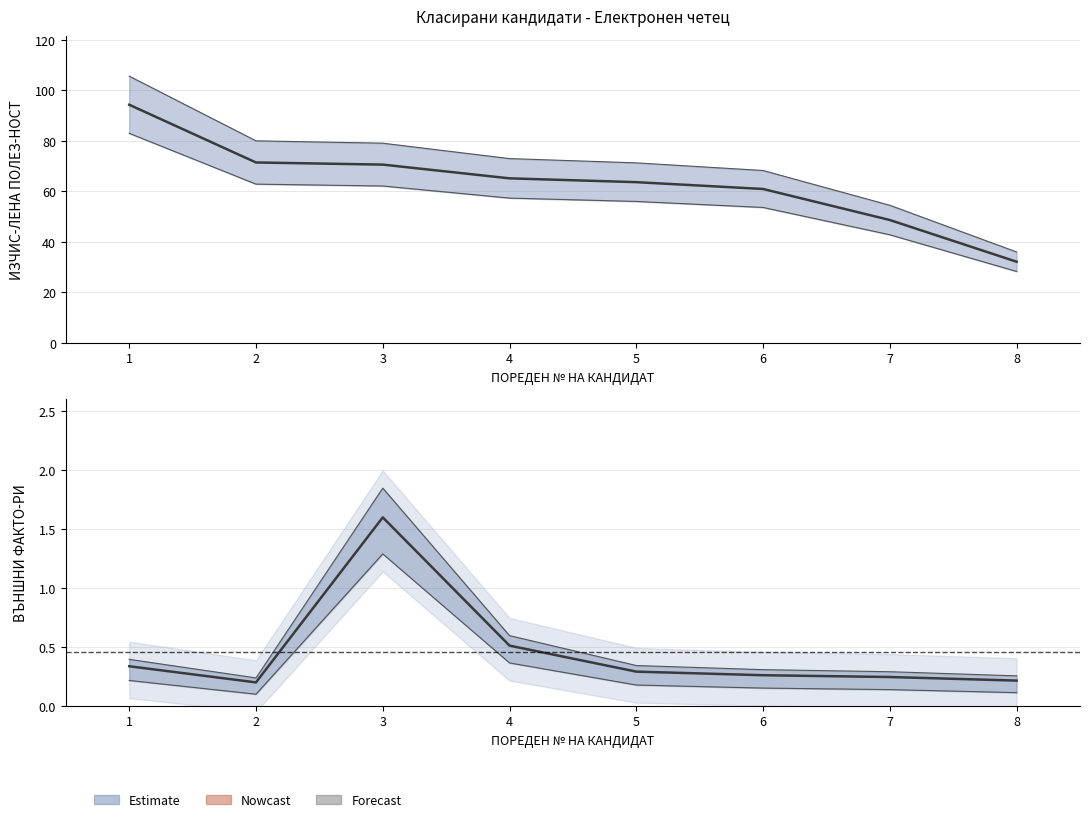

What is the difference between the maximum and minimum values?

1.4